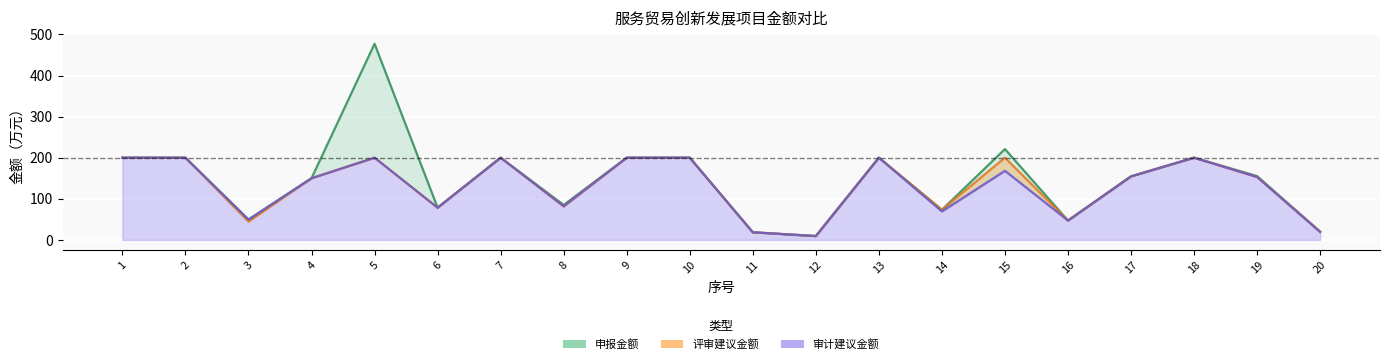

Which category has the highest value in the 审计建议金额 series?

1